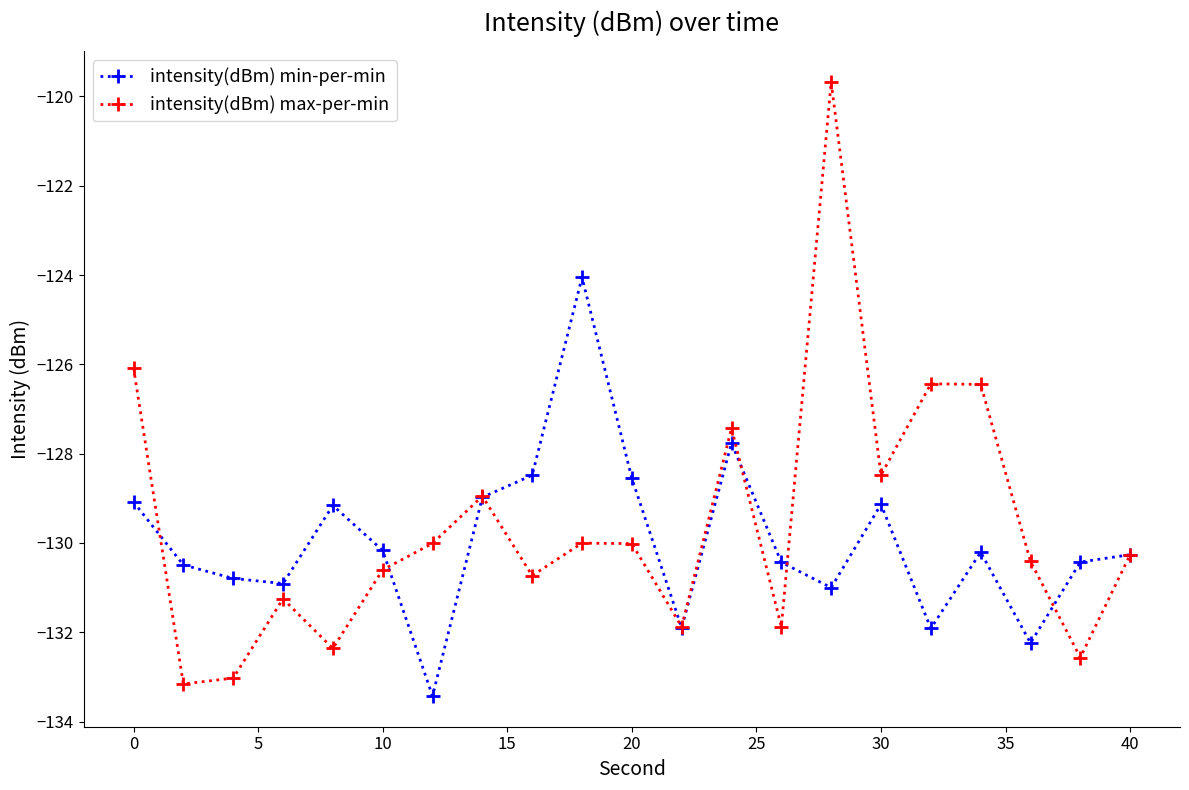

Which series has the widest spread of values?

intensity(dBm) max-per-min